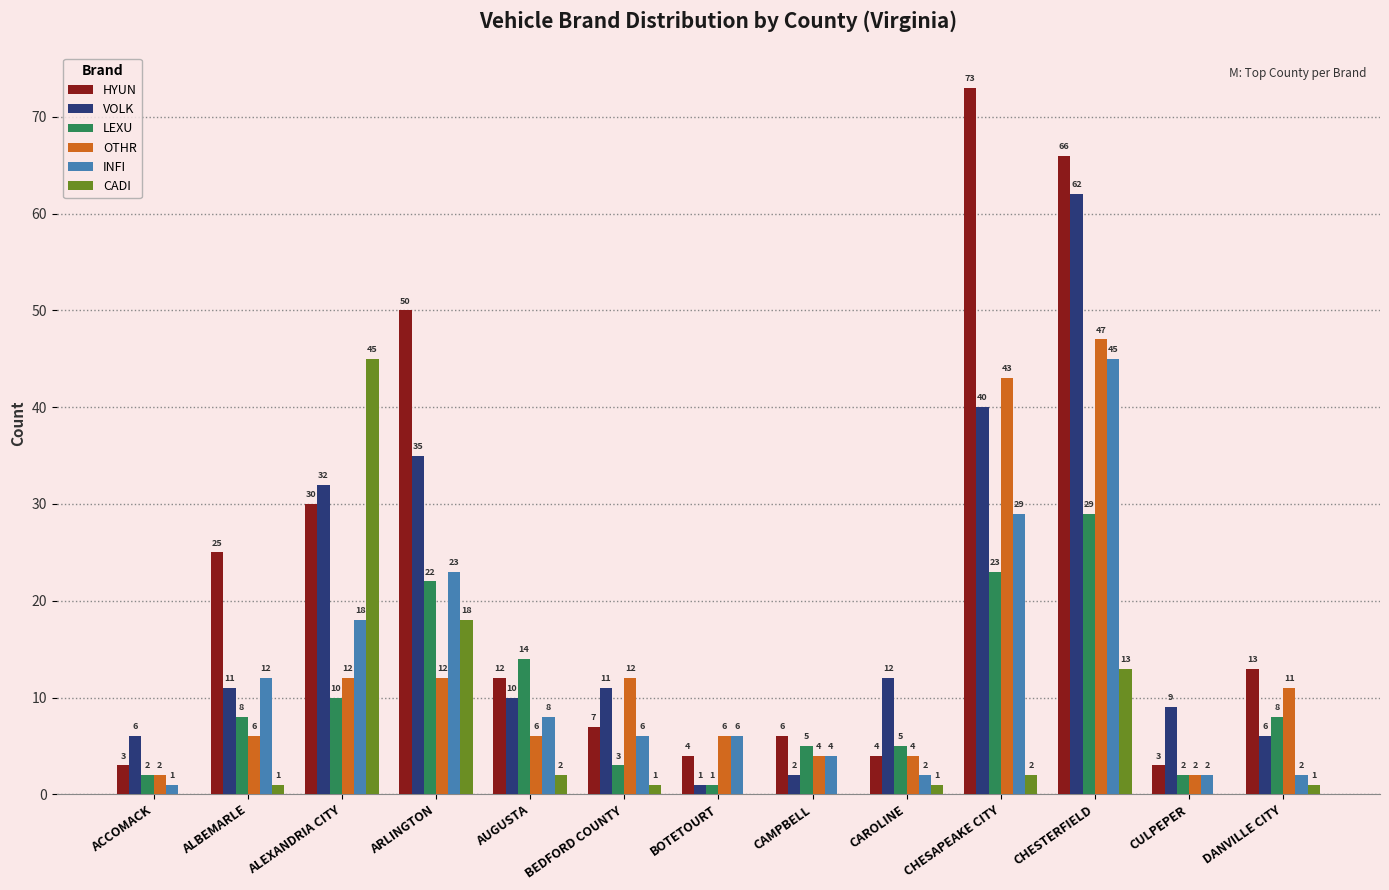

What is the sum of the HYUN values at AUGUSTA and ARLINGTON?

62